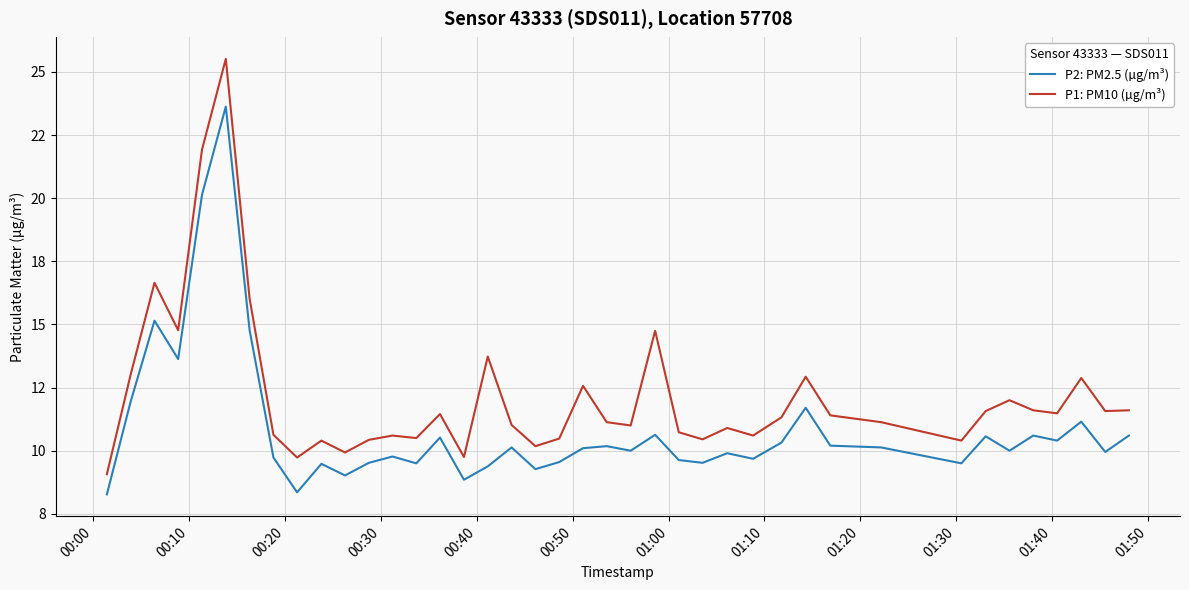

True or false: P1: PM10 (µg/m³) and P2: PM2.5 (µg/m³) cross at least once.

False